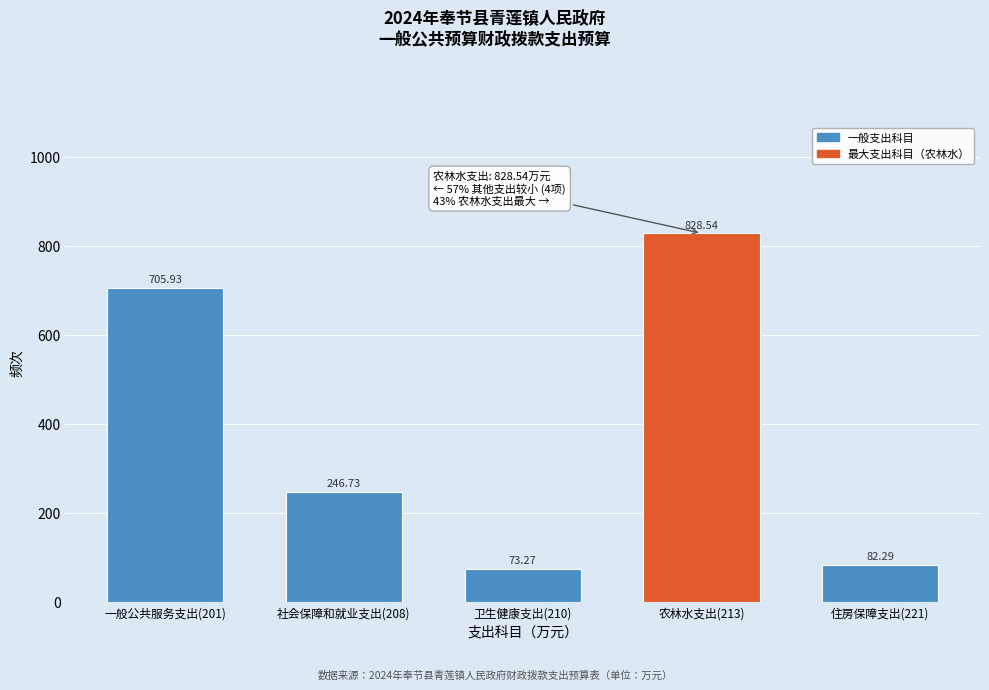

List the labels in order of value, largest first.

农林水支出(213), 一般公共服务支出(201), 社会保障和就业支出(208), 住房保障支出(221), 卫生健康支出(210)